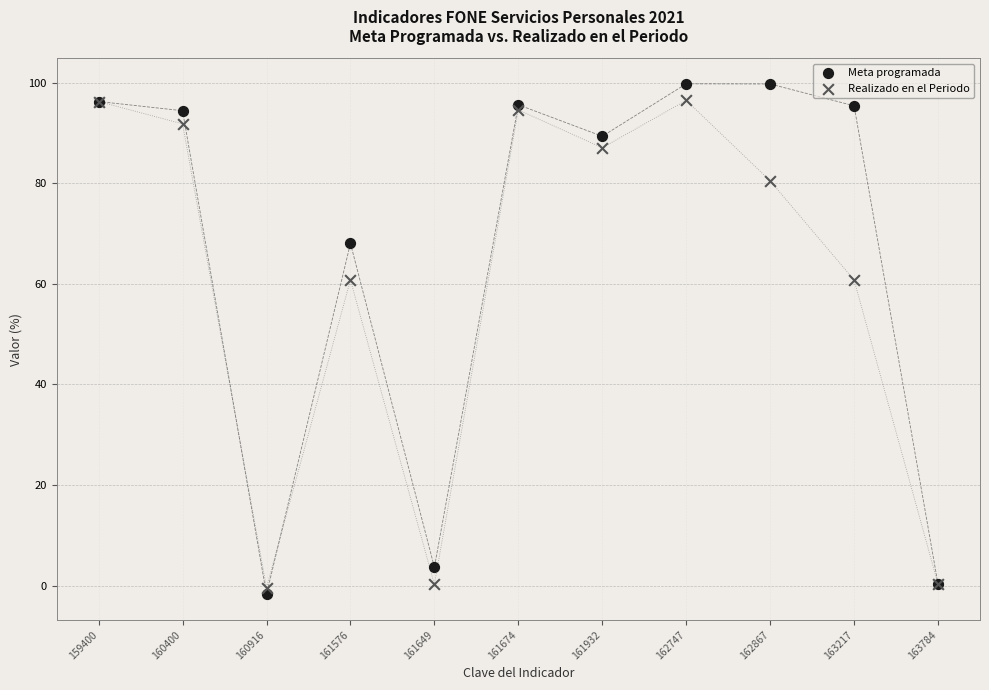

Which series reaches the minimum Y coordinate?

Meta programada